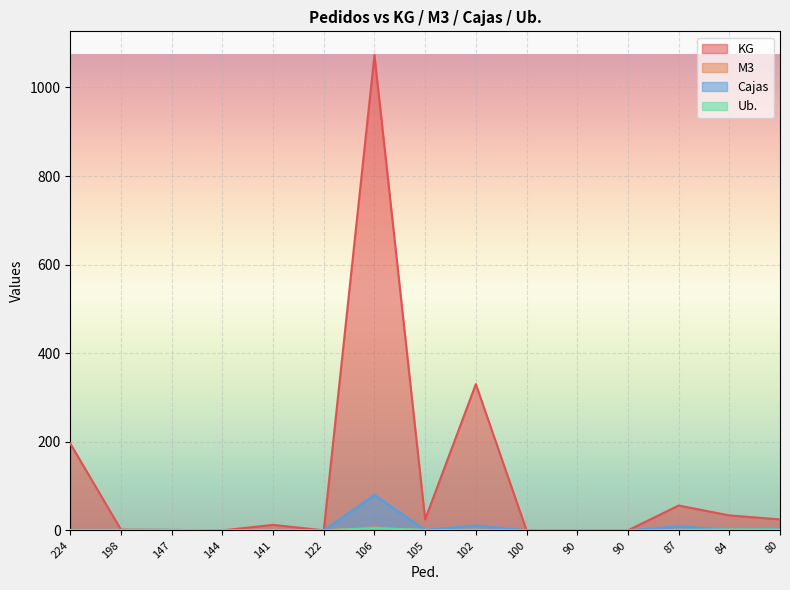

Is it true that Ub. equals 1.0 at 224?

True